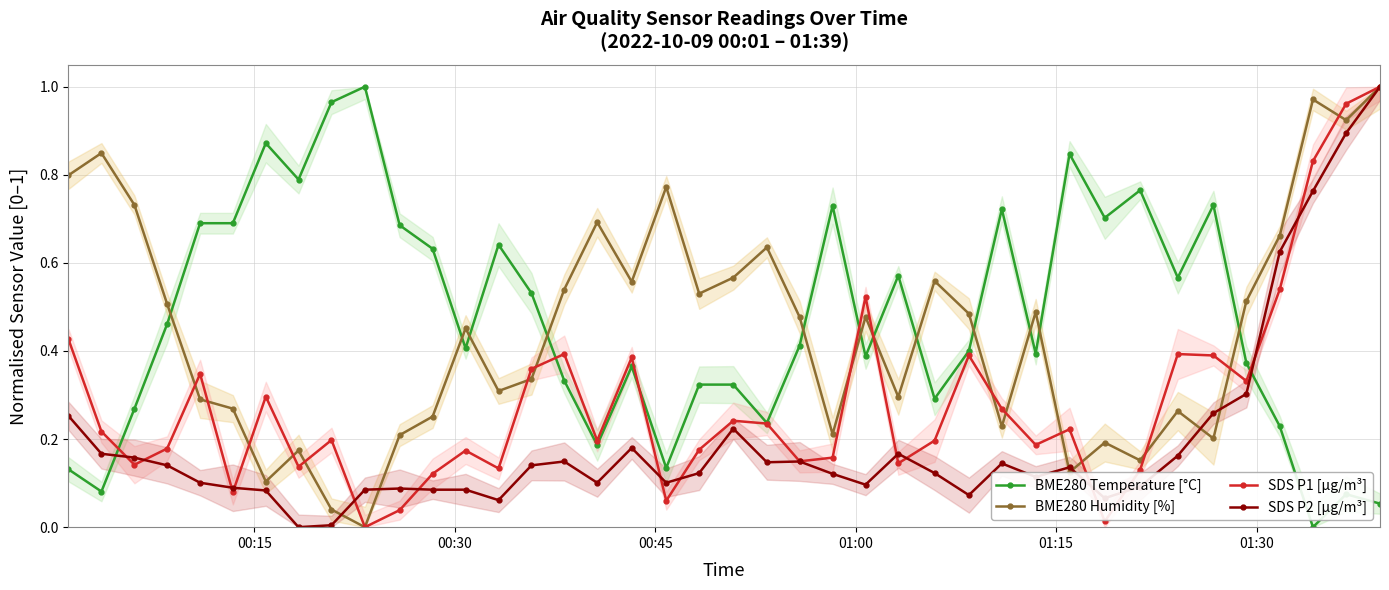

True or false: BME280 Temperature [°C] has more than 2 points higher than both neighbors.

True